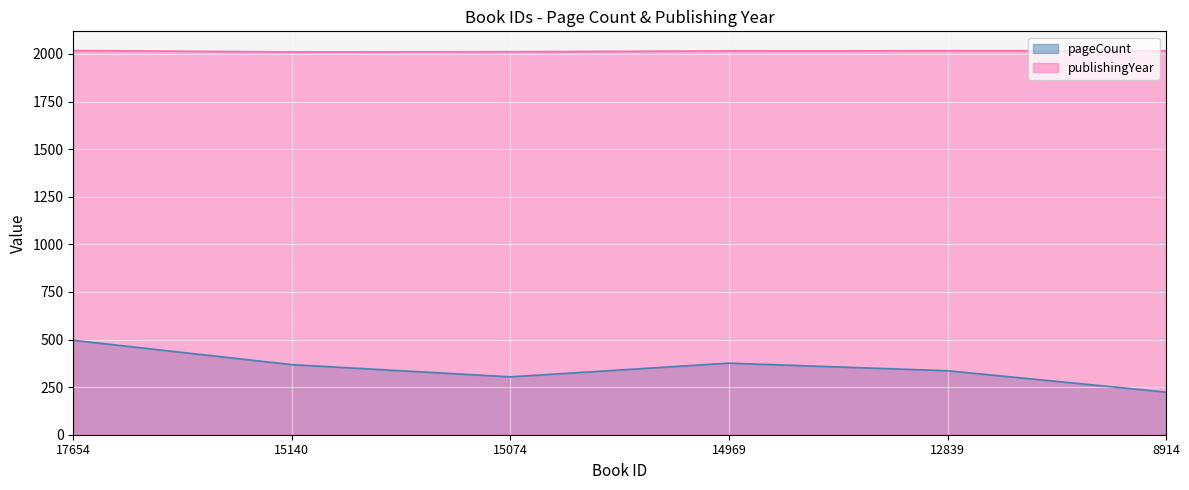

Rank the series at 15074 from lowest to highest value.

pageCount, publishingYear